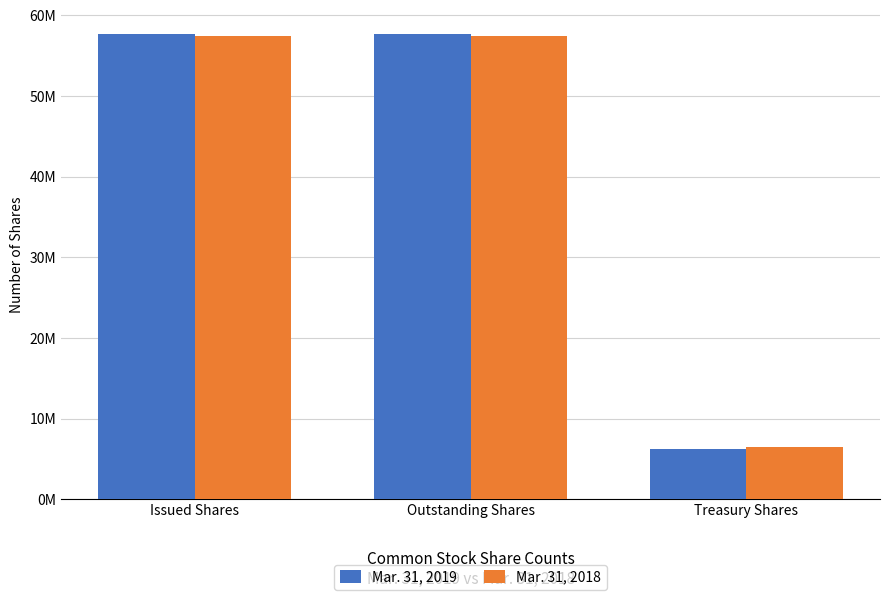

What are all the series names shown in the legend?

Mar. 31, 2019, Mar. 31, 2018